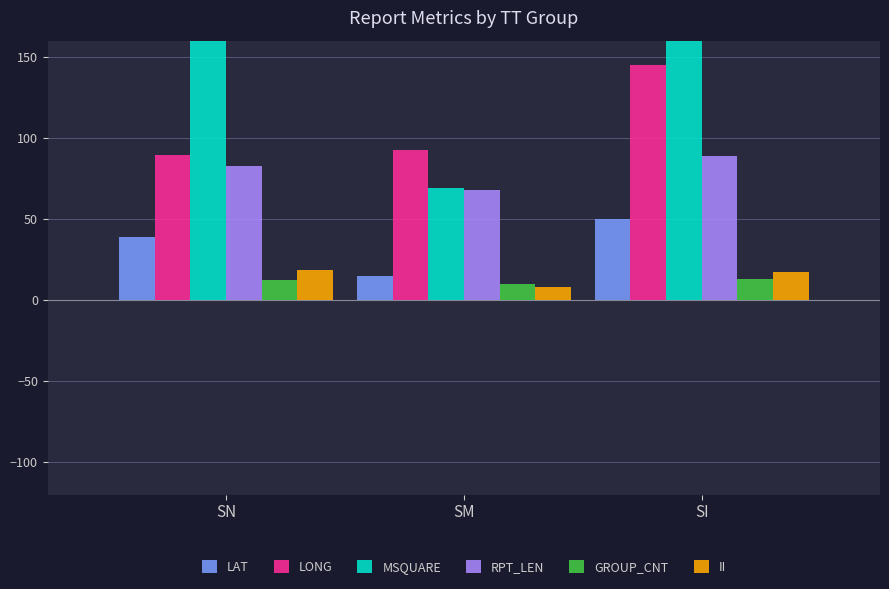

At which category does the chart reach its peak across all series?

SI